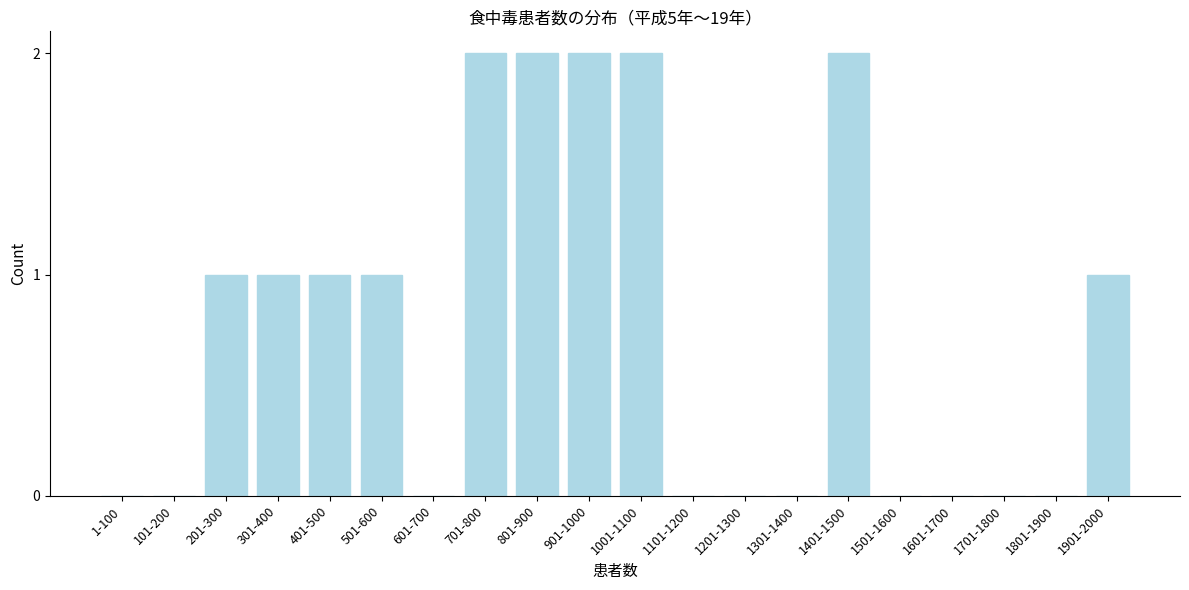

Reading left to right, list all the values displayed in this chart.

1-100=0	101-200=0	201-300=1	301-400=1	401-500=1	501-600=1	601-700=0	701-800=2	801-900=2	901-1000=2	1001-1100=2	1101-1200=0	1201-1300=0	1301-1400=0	1401-1500=2	1501-1600=0	1601-1700=0	1701-1800=0	1801-1900=0	1901-2000=1